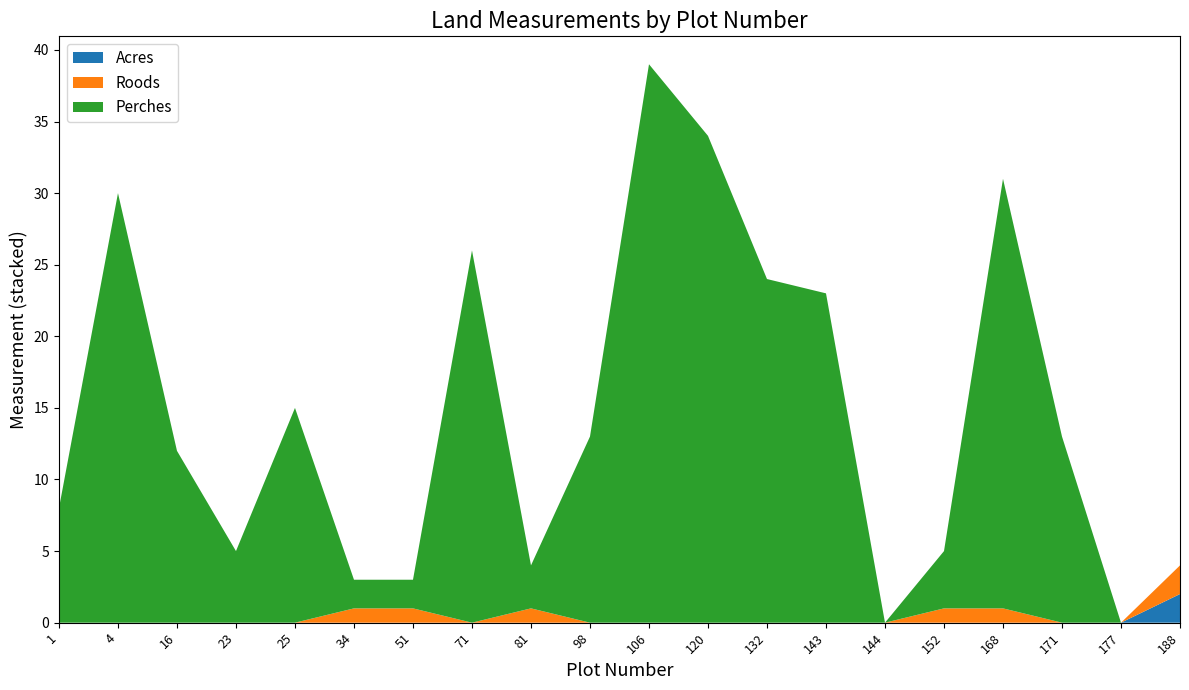

True or false: Acres has a value of 0 at 144.

True